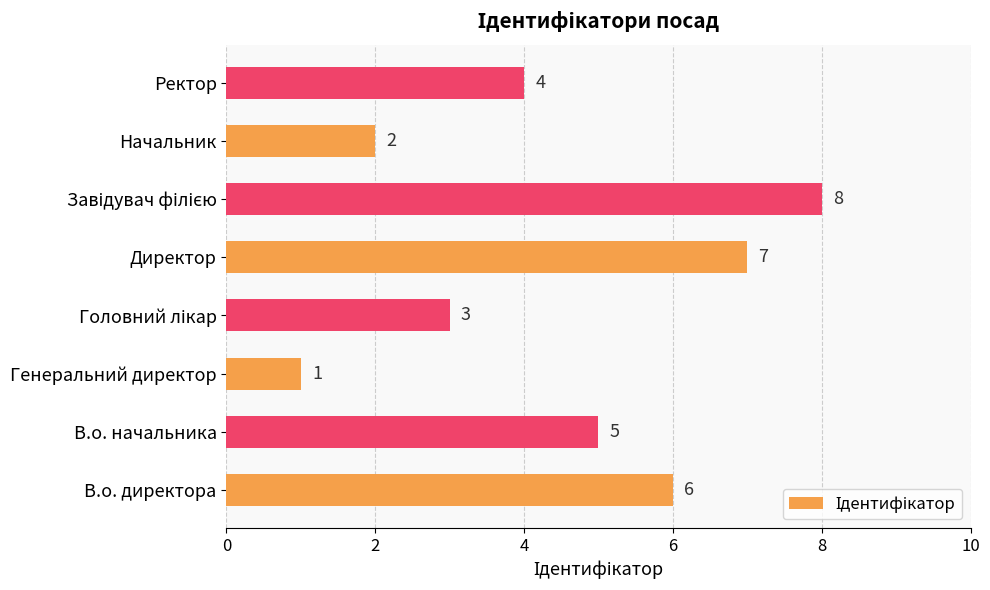

The value at В.о. директора is 11. True or false?

False